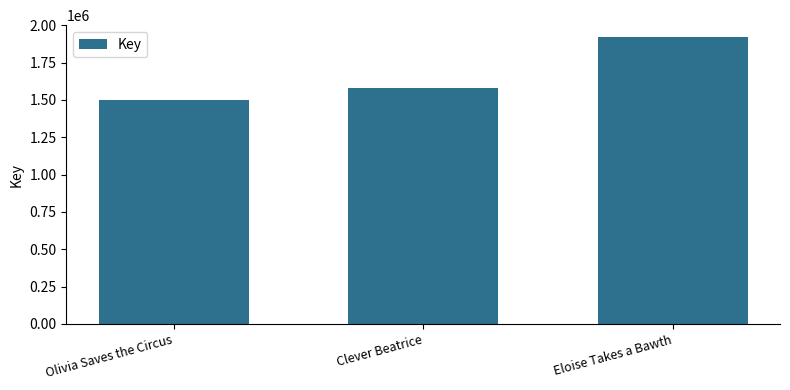

How many distinct data groups are displayed?

1